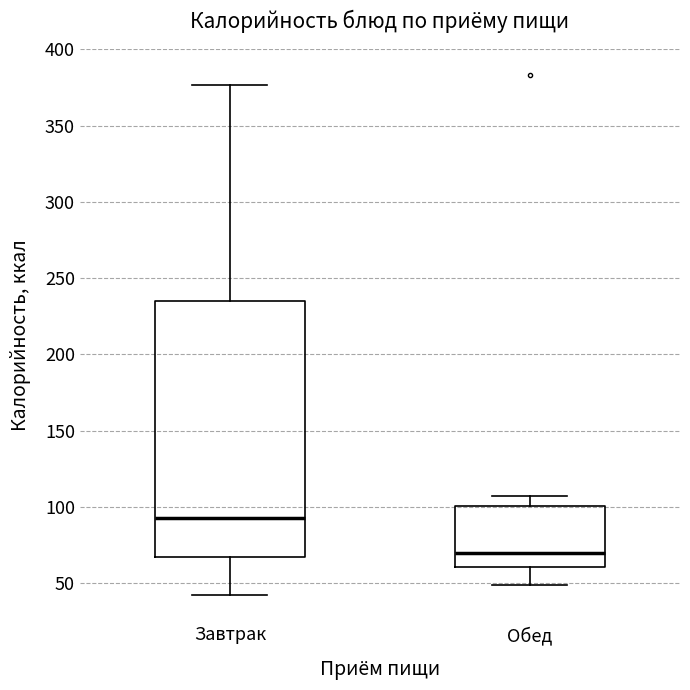

Reading left to right, transcribe this box plot: for each box, give where its median line is, the range the box spans, and where its two whiskers end, as read against the y-axis. The values are not printed on the chart, so give them approximately, as read against the axis.

Завтрак: median 95, box 65 to 235, whiskers 40 to 375
Обед: median 70, box 60 to 100, whiskers 50 to 105